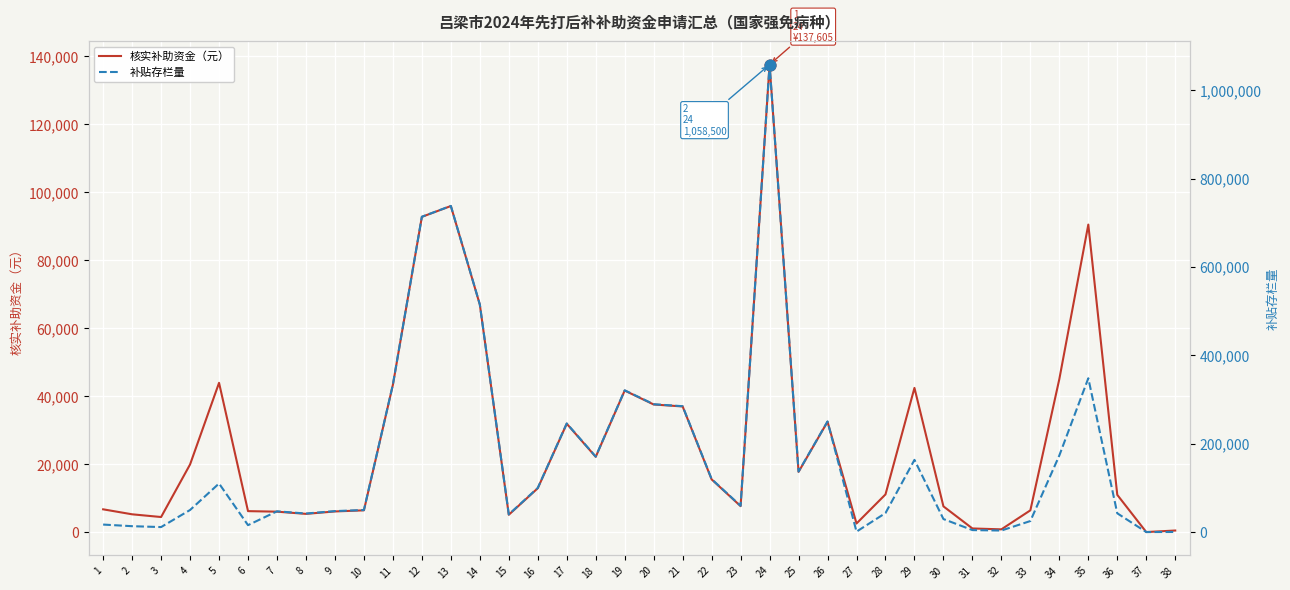

What is the total value across all series at 22?

135600.0